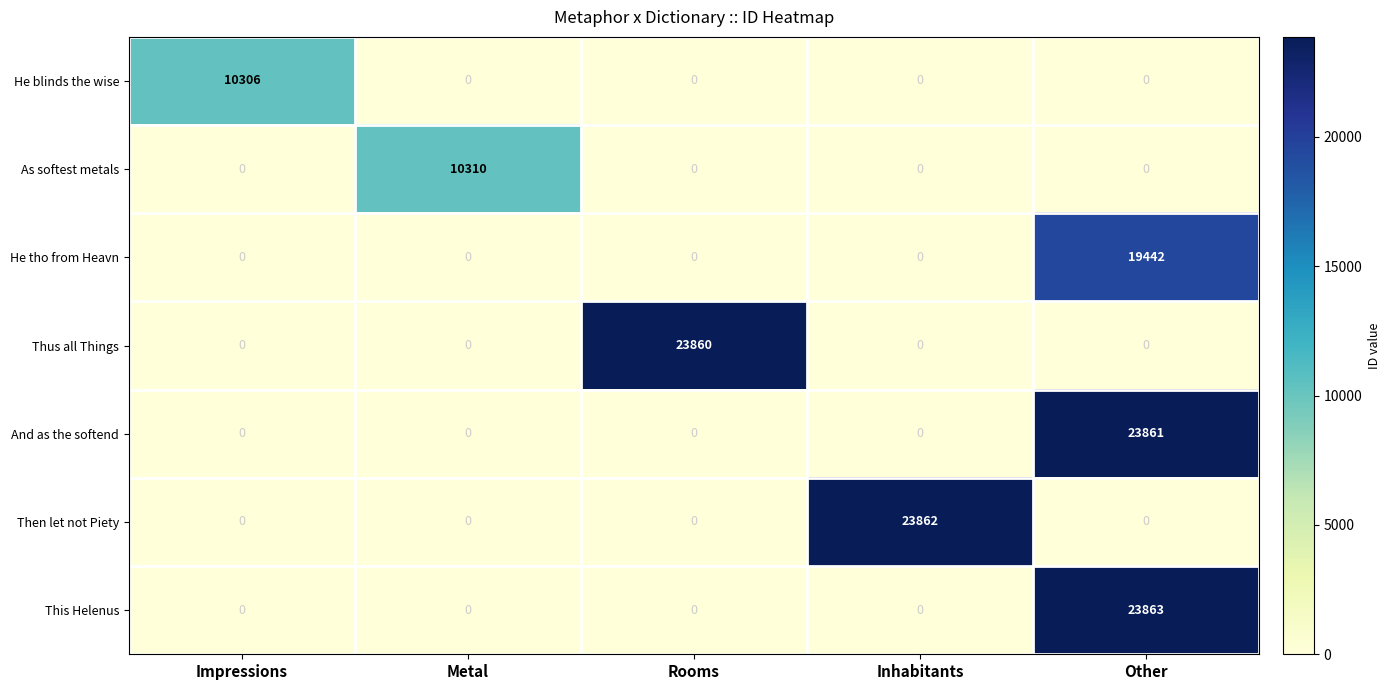

Which category has the highest value in the As softest metals series?

Metal